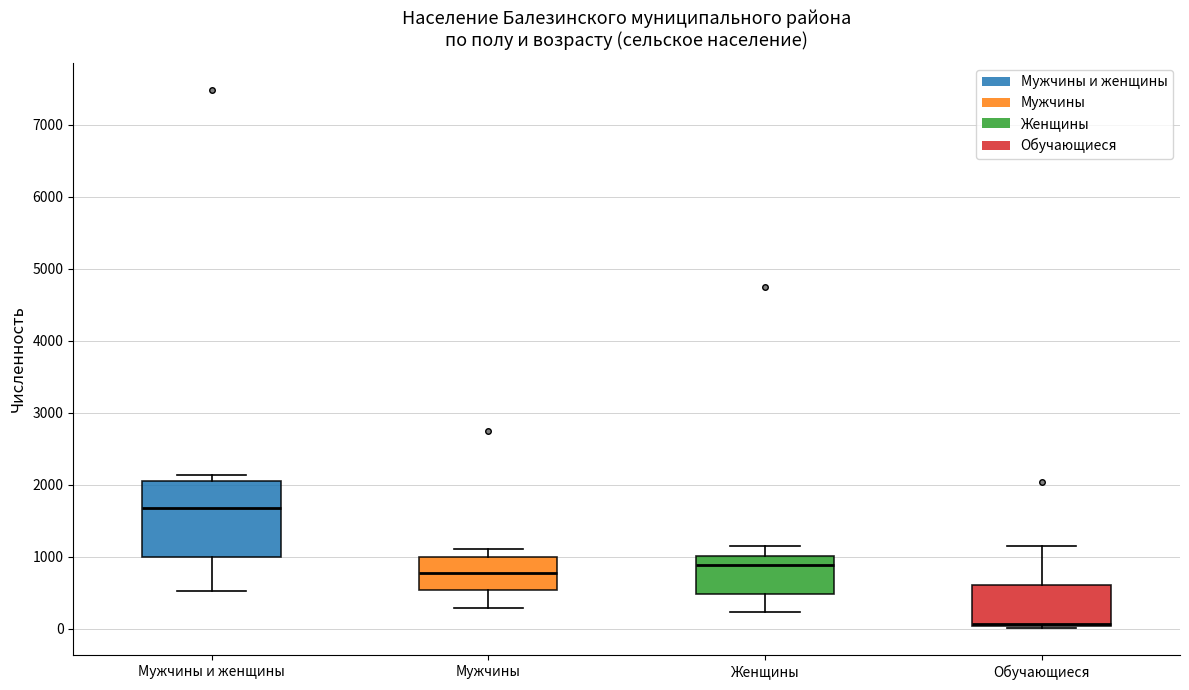

Which box's median line is the highest?

Мужчины и женщины